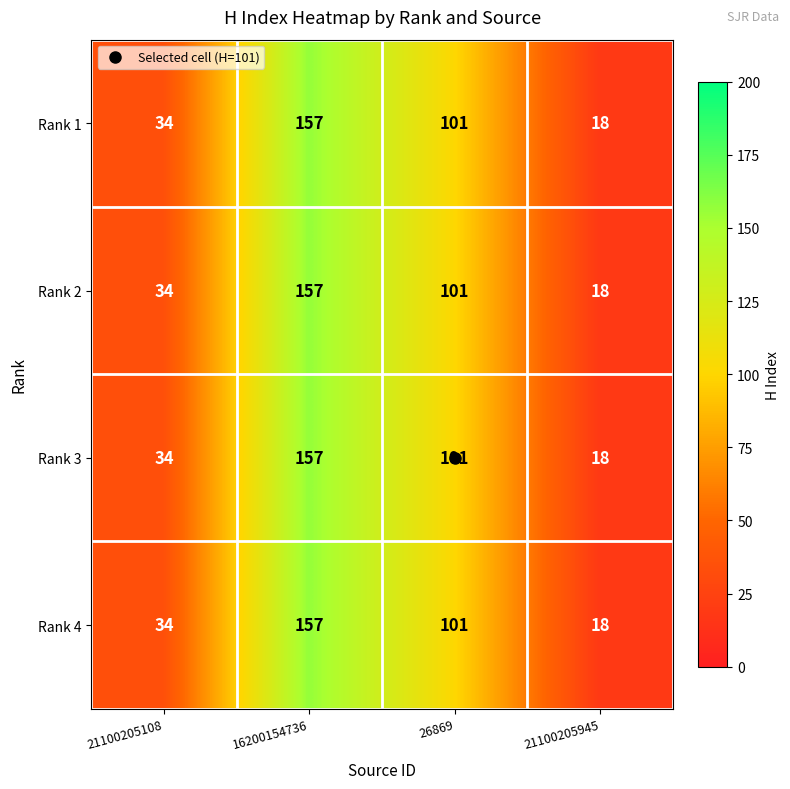

At which category does the chart reach its peak across all series?

16200154736